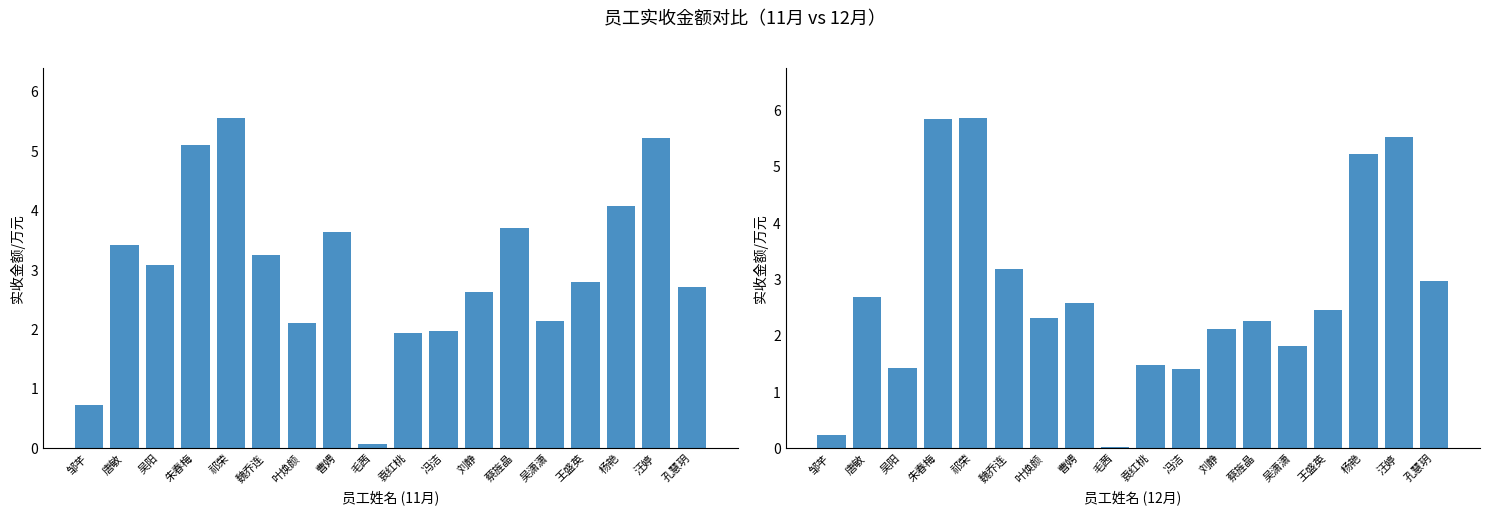

What is the difference between the second highest and minimum values in the 实收金额/万元 (12月) series?

5.8